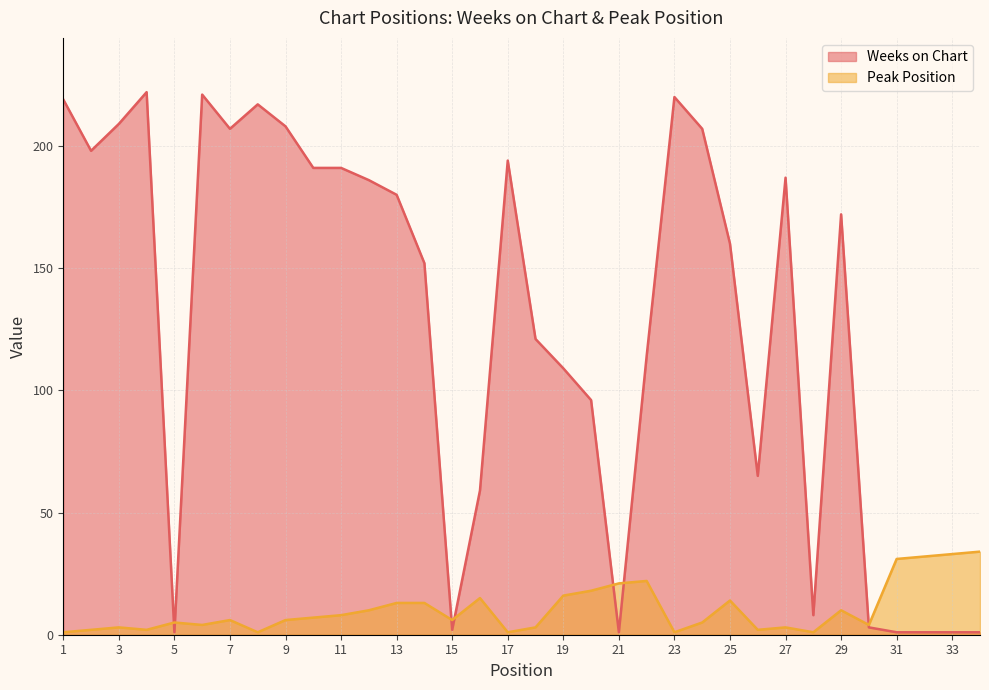

In Peak Position, how many points are higher than both neighbors (excluding endpoints)?

8